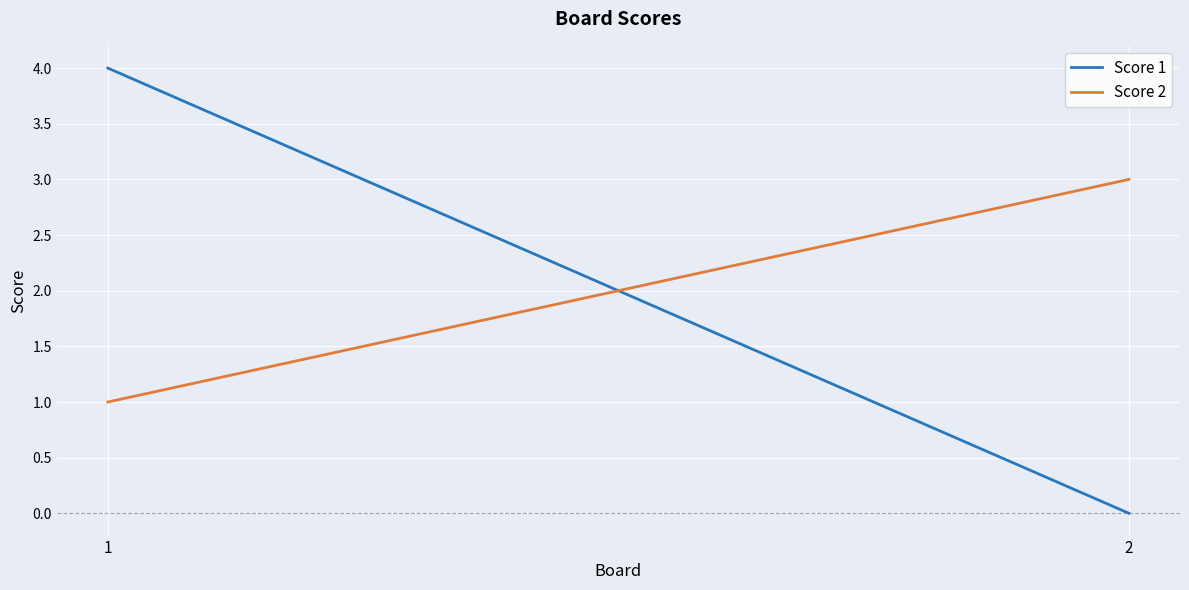

At which category is the sum across all series the highest?

1